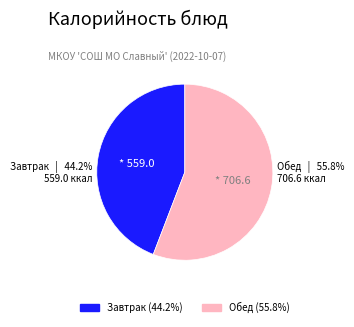

Is there any slice that represents more than half of the pie?

Yes